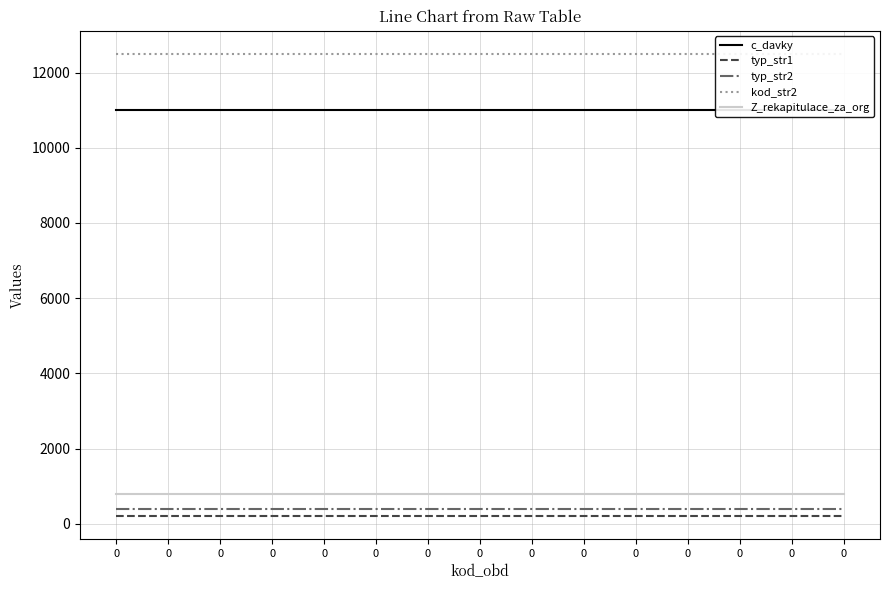

What is the sum of all typ_str1 values?

3180